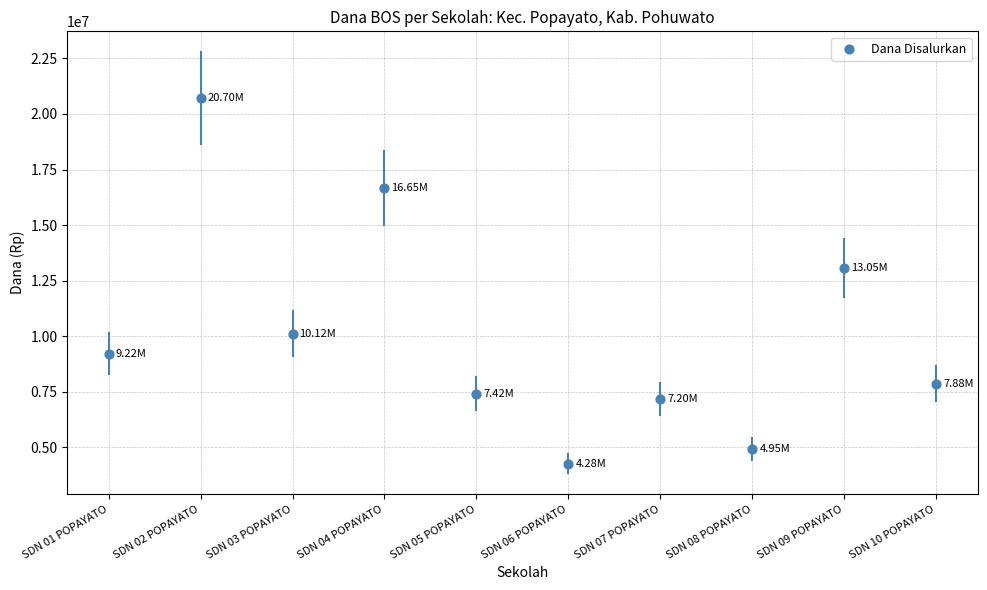

What is the average Y value?

10147500